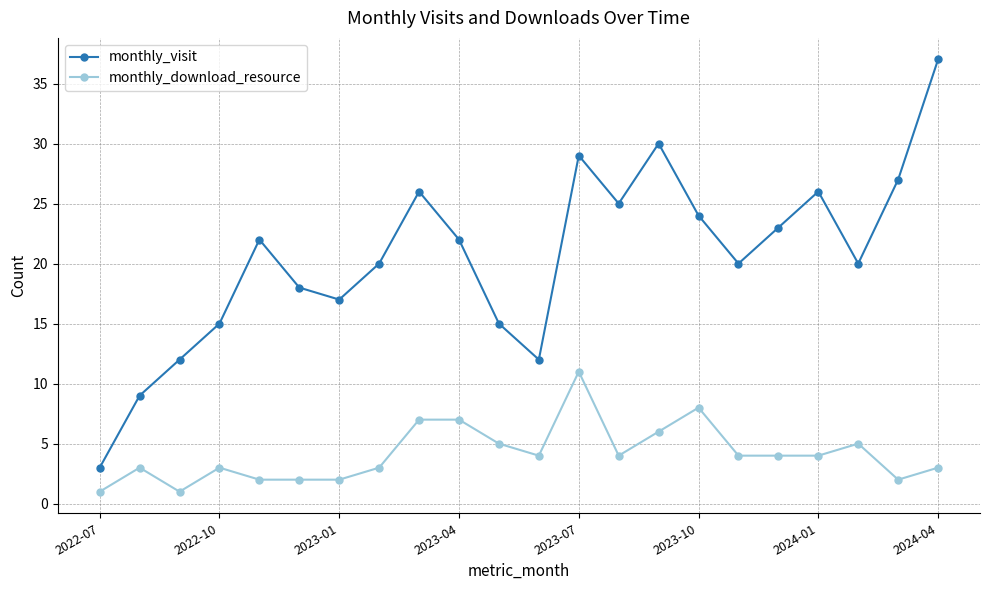

List the series in order of their peak value, highest first.

monthly_visit, monthly_download_resource